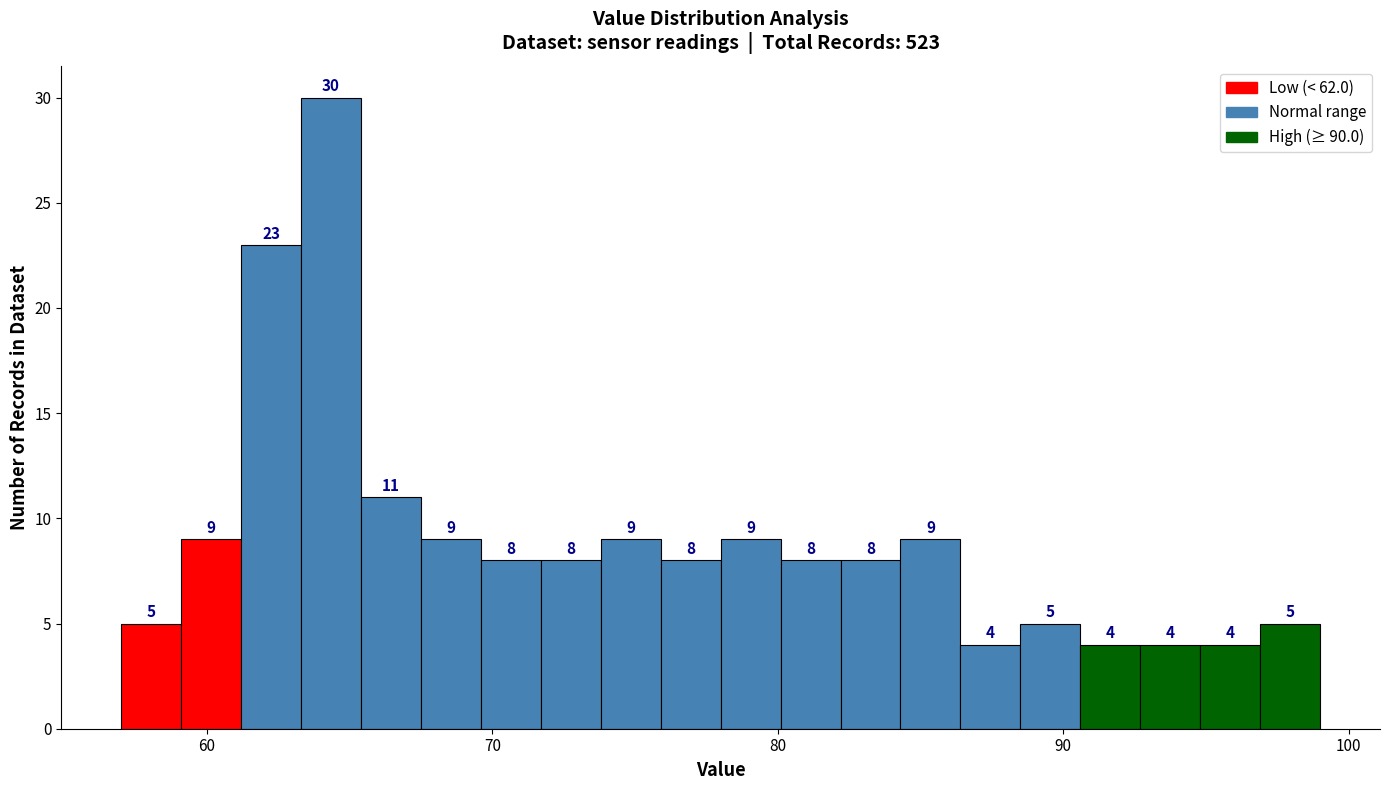

Read against the x-axis, roughly where is the centre of the tallest bar?

64